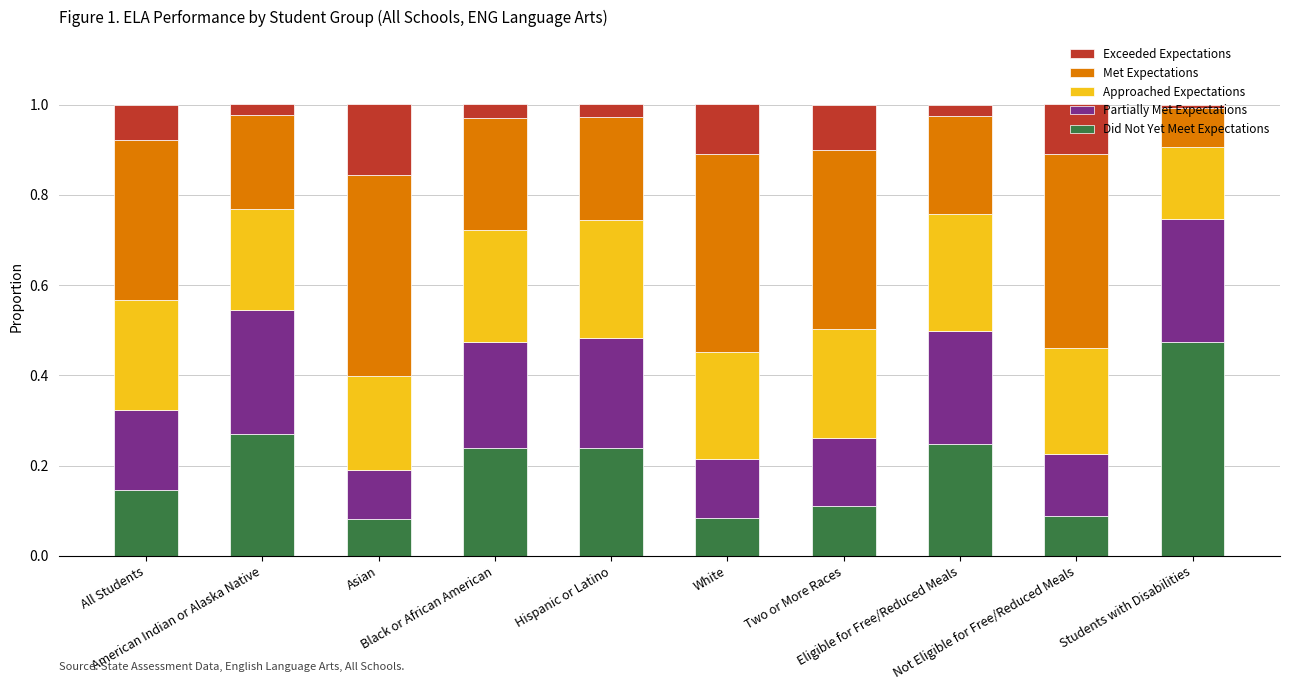

What is the sum of all Did Not Yet Meet Expectations values?

2.0